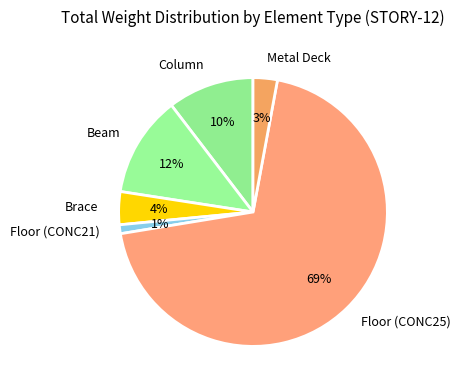

Which has a higher value, Metal Deck or Beam?

Beam